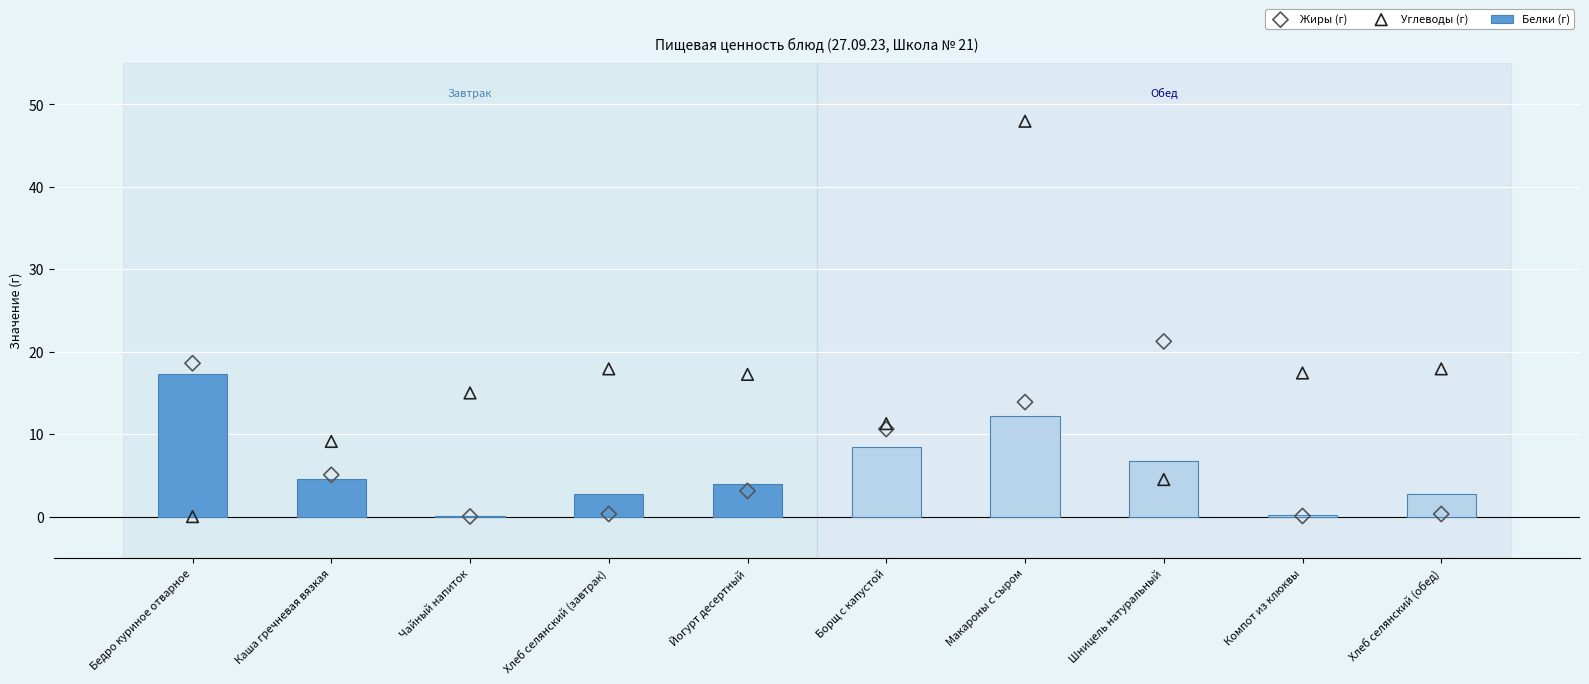

Is the value of Белки (г) at Макароны с сыром greater than the value of Углеводы (г) at Чайный напиток?

No